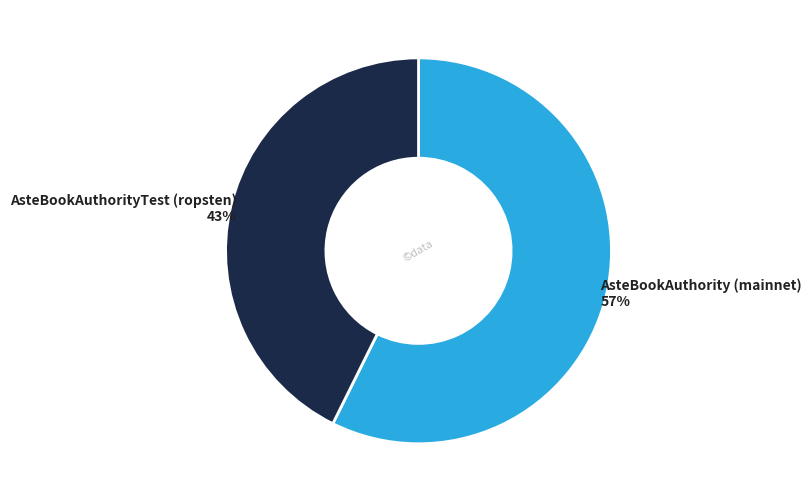

Do AsteBookAuthorityTest (ropsten) and AsteBookAuthority (mainnet) together represent more than half of the pie?

Yes